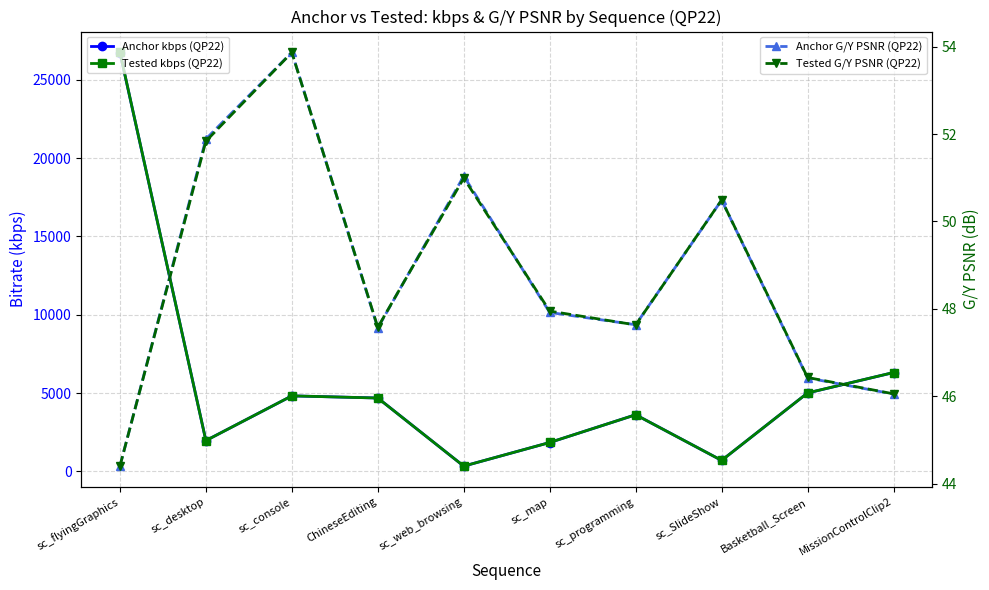

List the series in order of their peak value, highest first.

Tested kbps (QP22), Anchor kbps (QP22), Anchor G/Y PSNR (QP22), Tested G/Y PSNR (QP22)